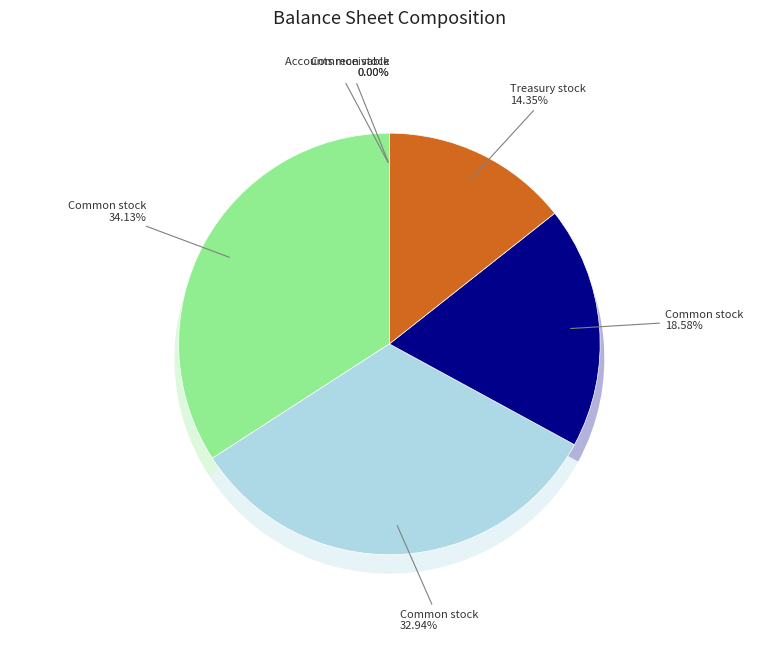

To the nearest percent, what is the difference between the largest and smallest slice percentages?

34%